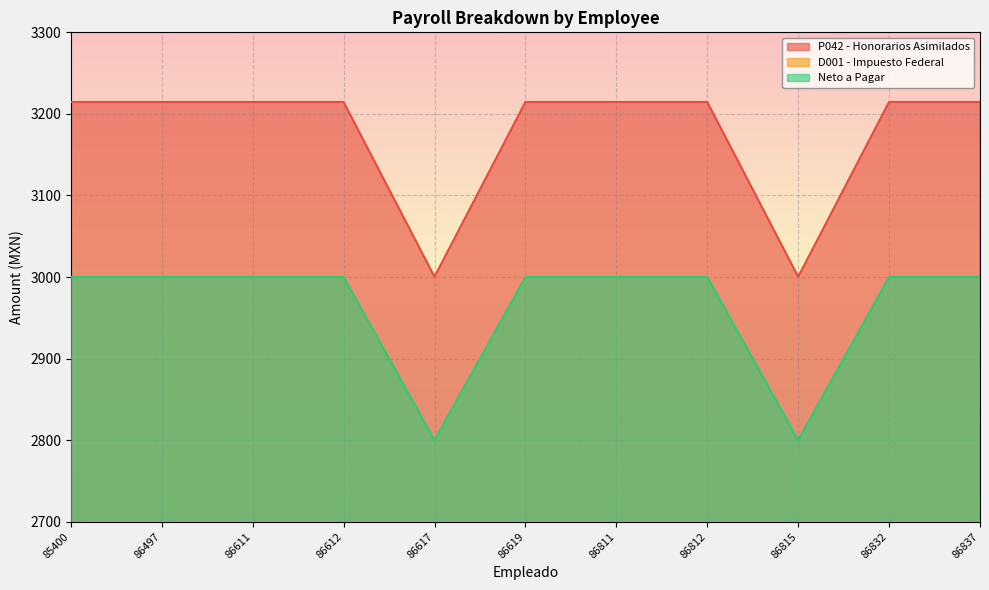

At how many categories does at least one series exceed 2050?

11